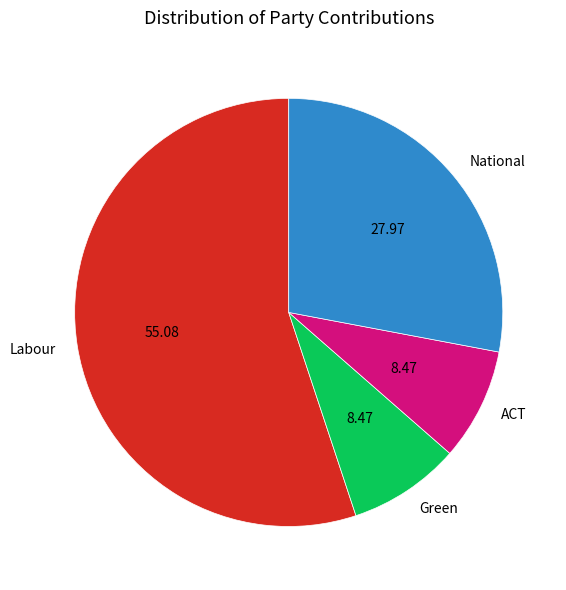

Between National and Labour, which is larger?

Labour